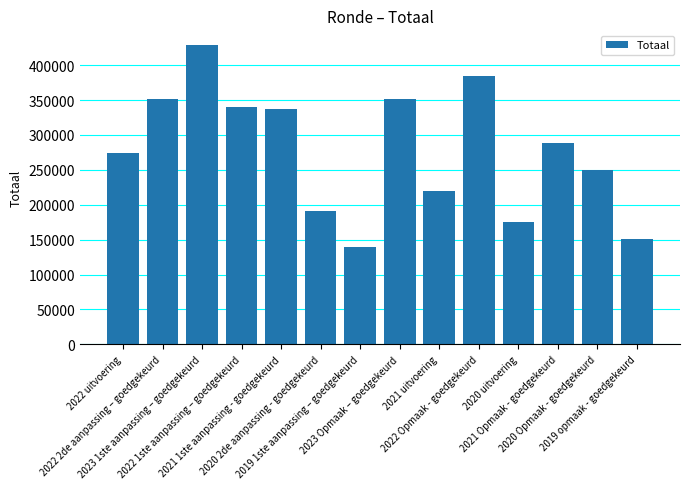

What is the greatest value displayed?

428394